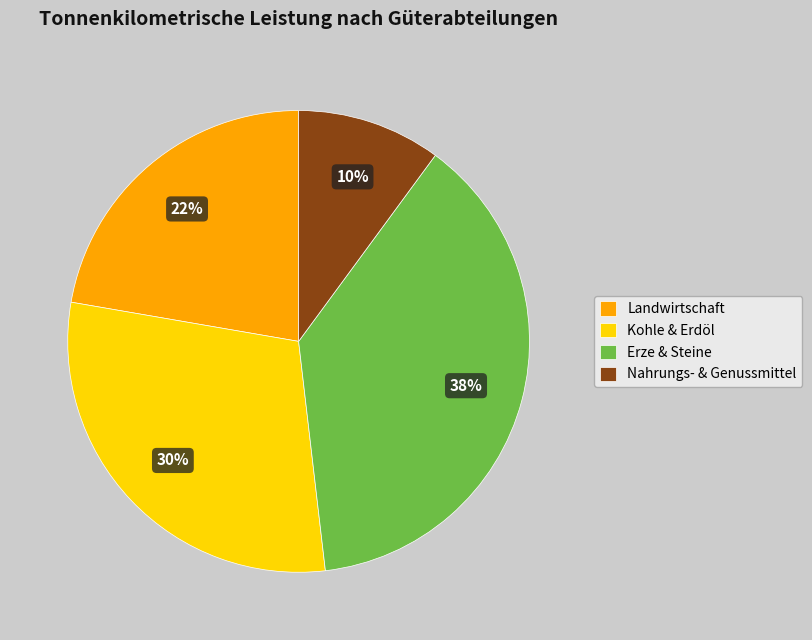

Combined, do Kohle & Erdöl and Erze & Steine account for over 50%?

Yes